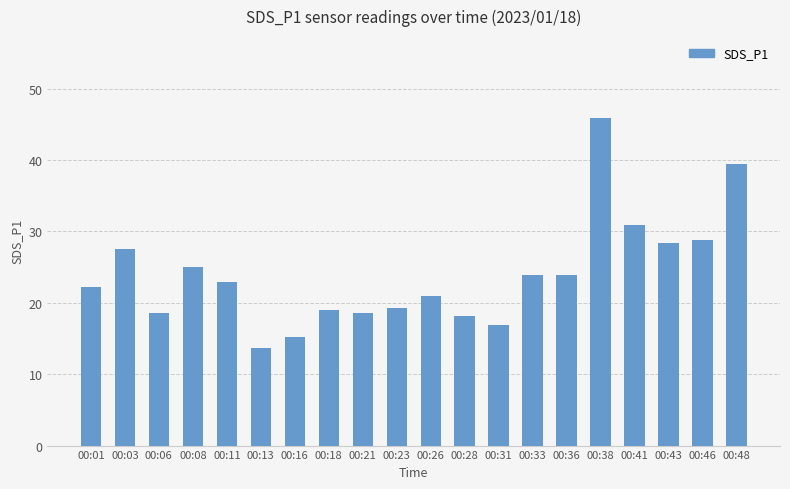

Which label corresponds to the largest value in the chart?

00:38